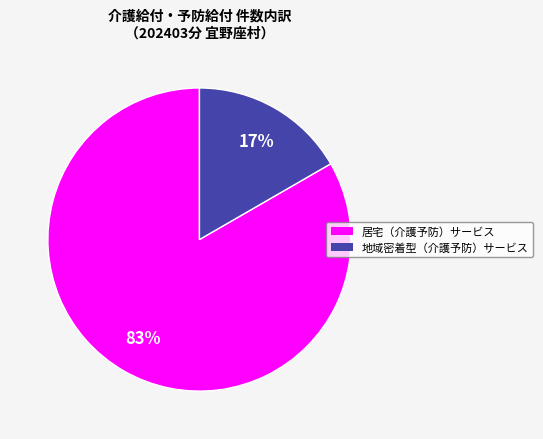

What is the ratio of the value at 地域密着型（介護予防）サービス to the value at 居宅（介護予防）サービス?

0.2